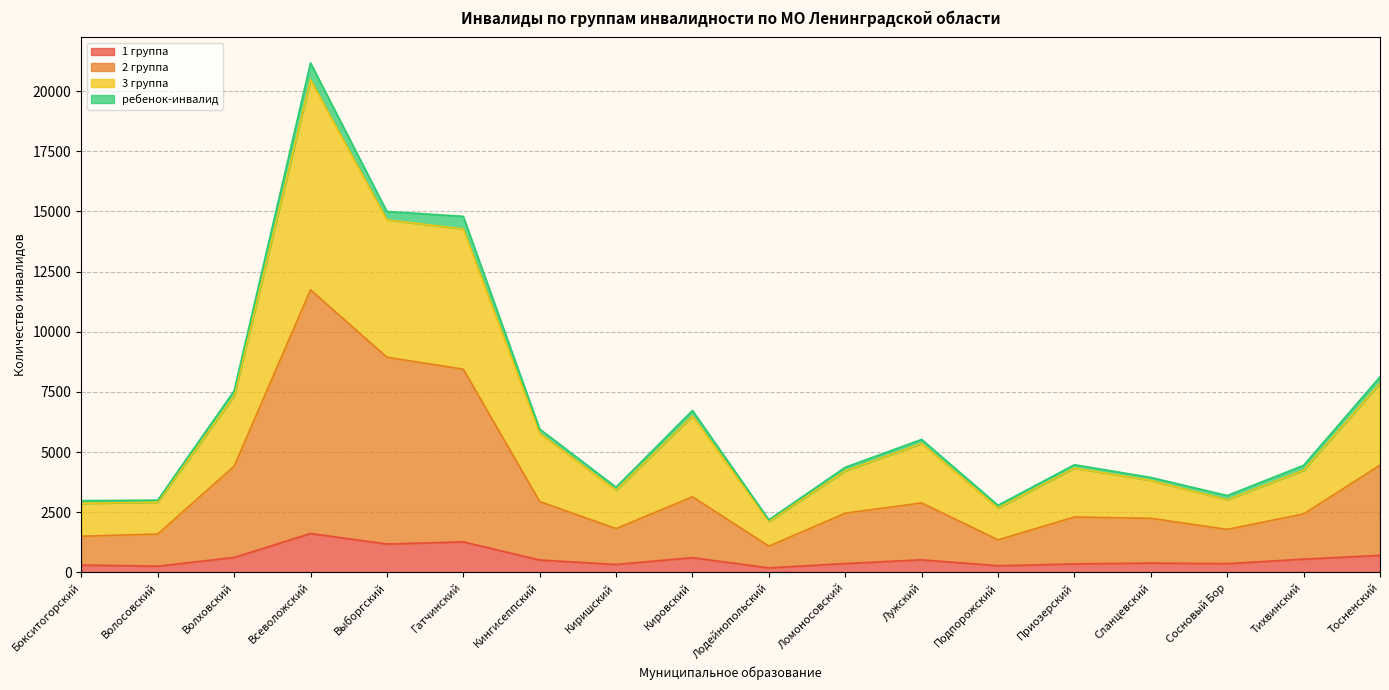

The 1 группа series shows 552 at Тихвинский. True or false?

True